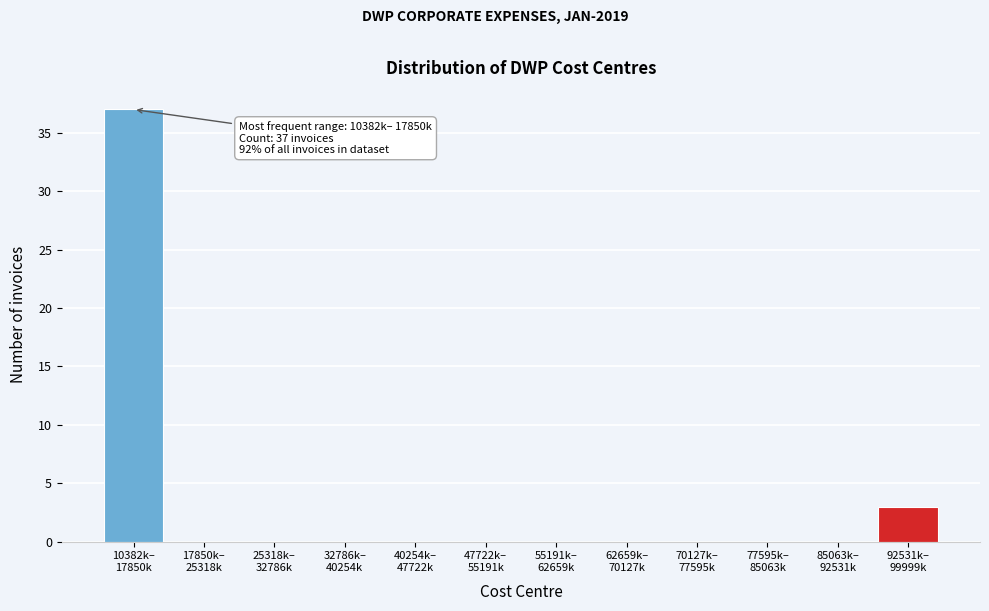

What is the maximum value shown in the chart?

37